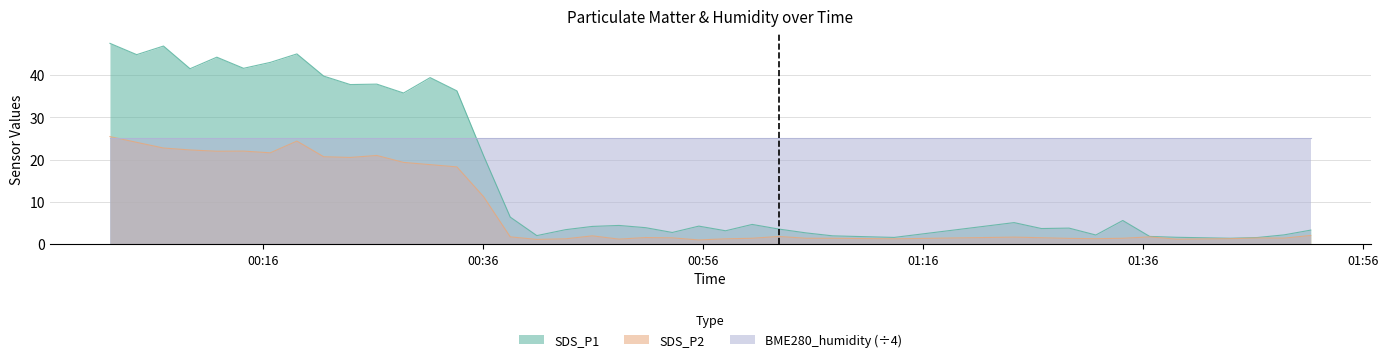

How many data points in SDS_P2 are above 1?

39